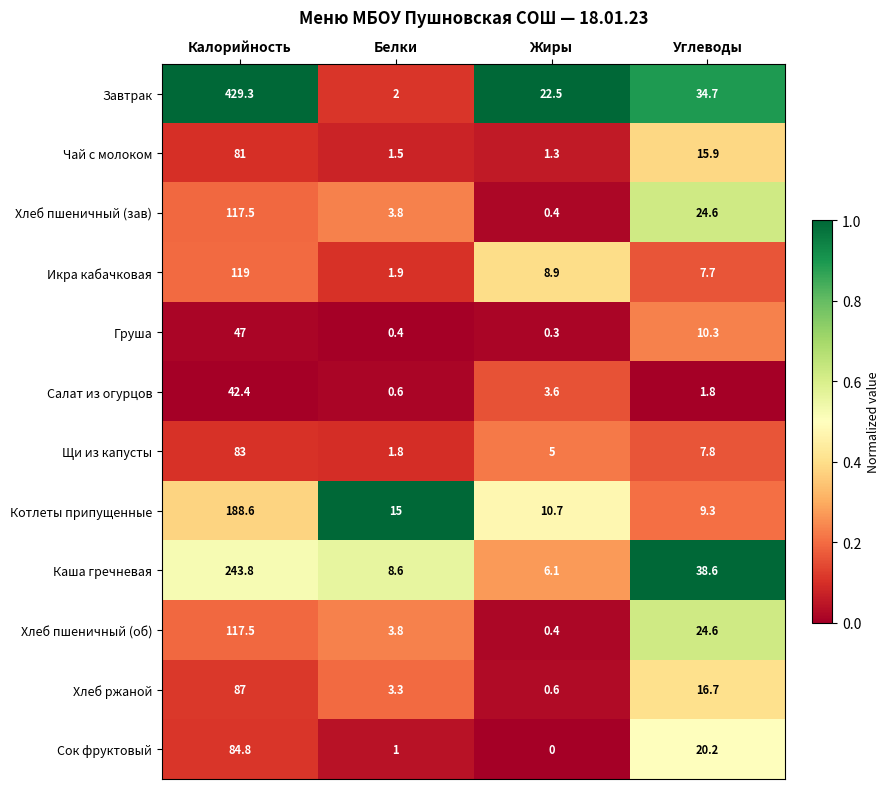

At which label does Завтрак first exceed 34?

Калорийность